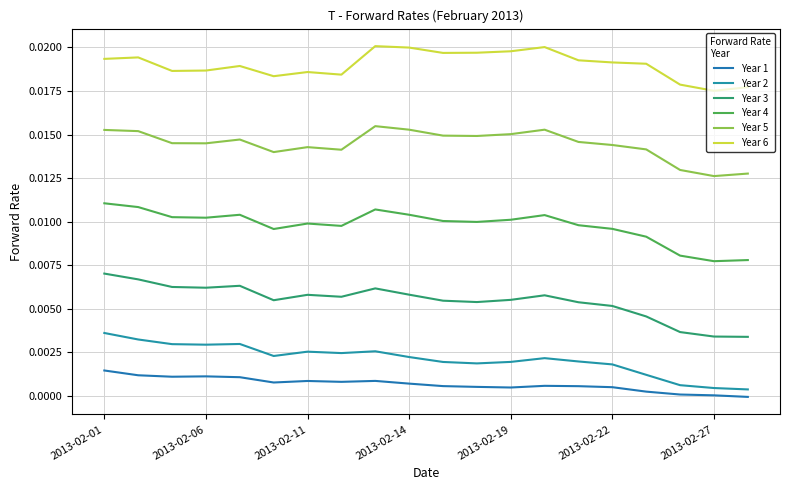

At which label does Year 4 reach its peak?

2013-02-01